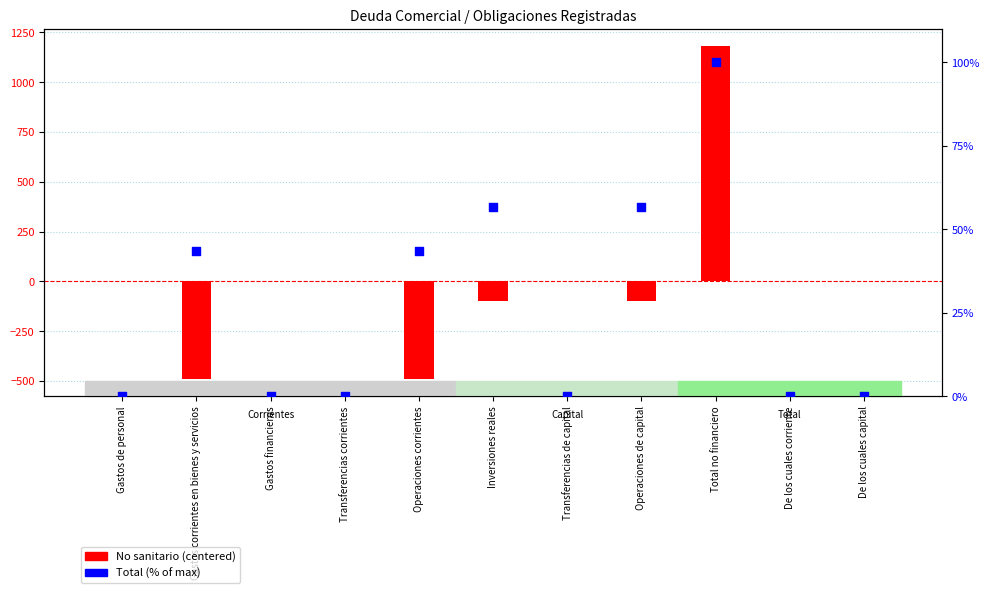

Which series reaches the minimum Y coordinate?

No sanitario (centered)